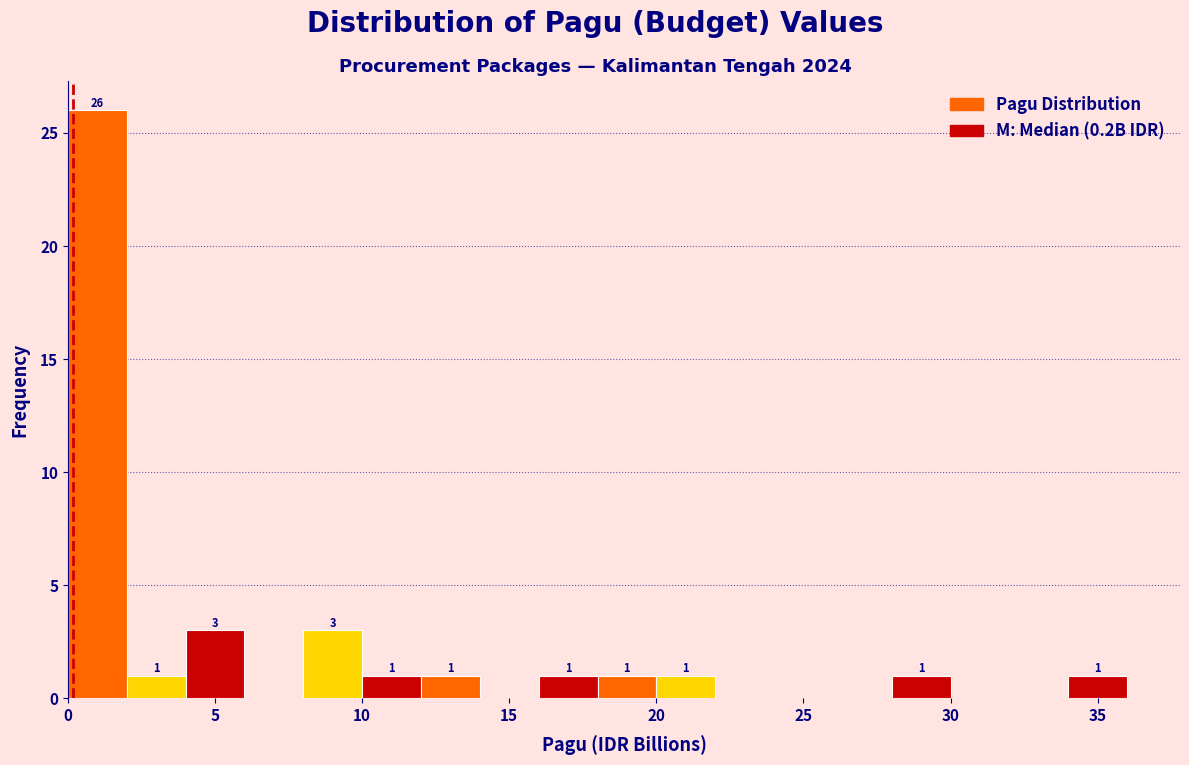

Which range on the x-axis has the tallest bar?

0 to 2